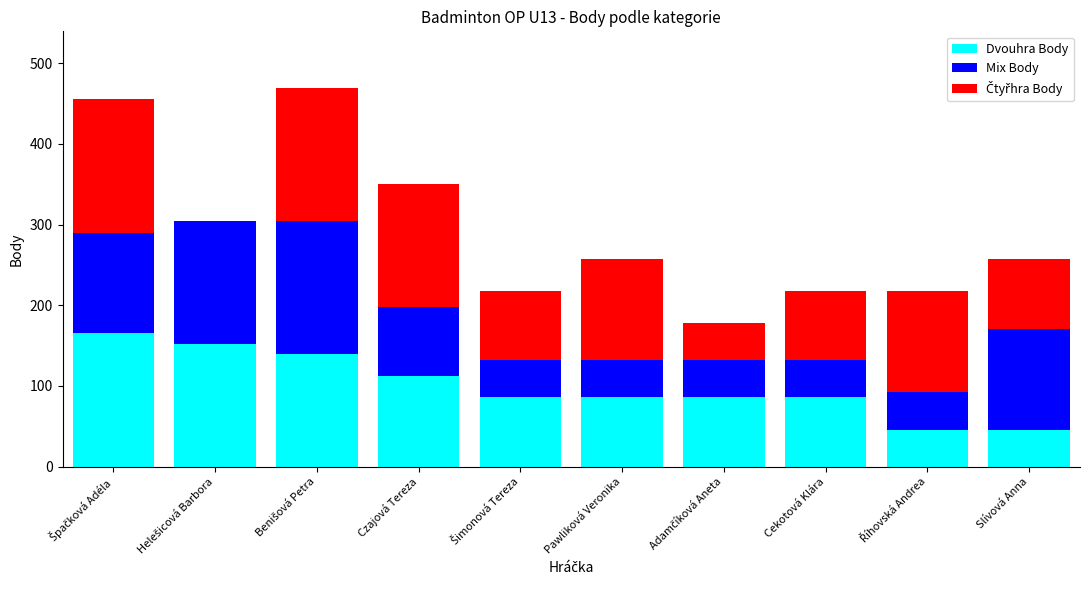

True or false: Dvouhra Body has a value of 86 at Pawliková Veronika.

True